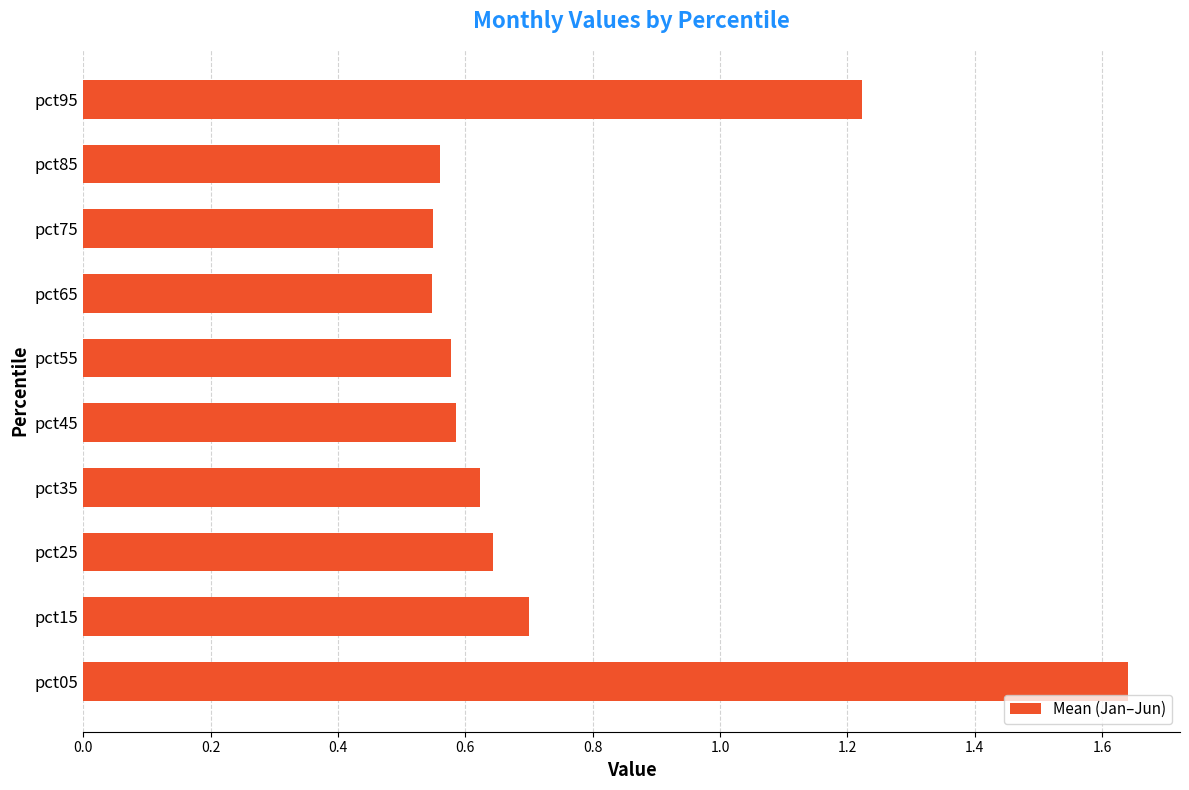

Count the number of data series in this chart.

1